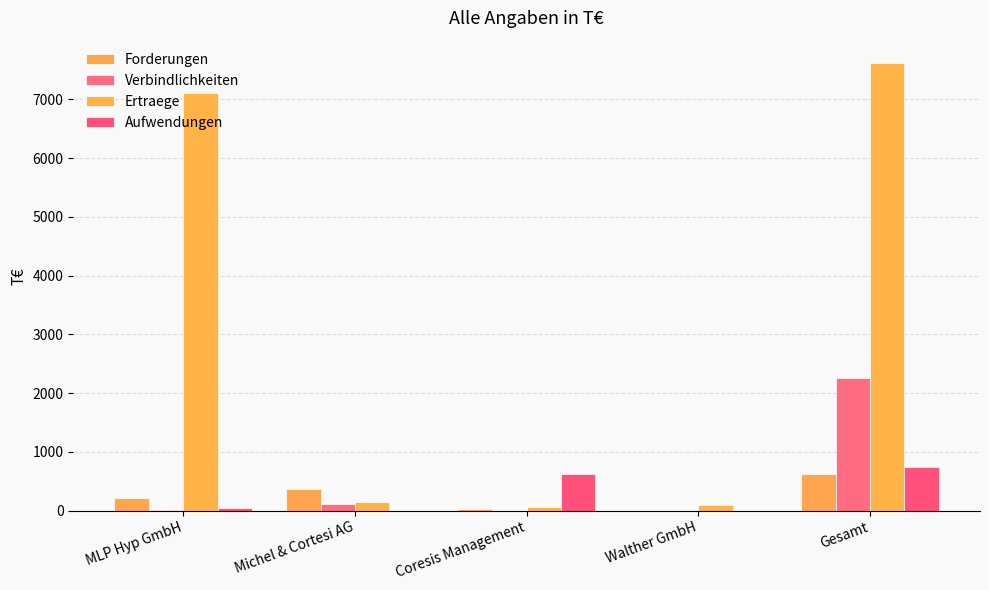

What are all the series names shown in the legend?

Forderungen, Verbindlichkeiten, Ertraege, Aufwendungen